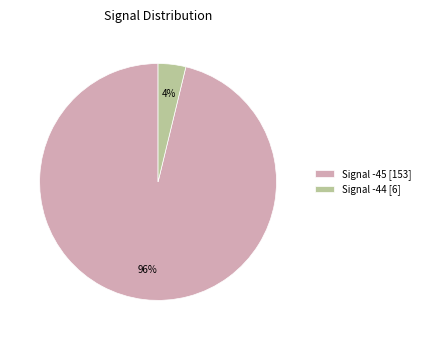

Which slice is the smallest?

Signal -44 [6]